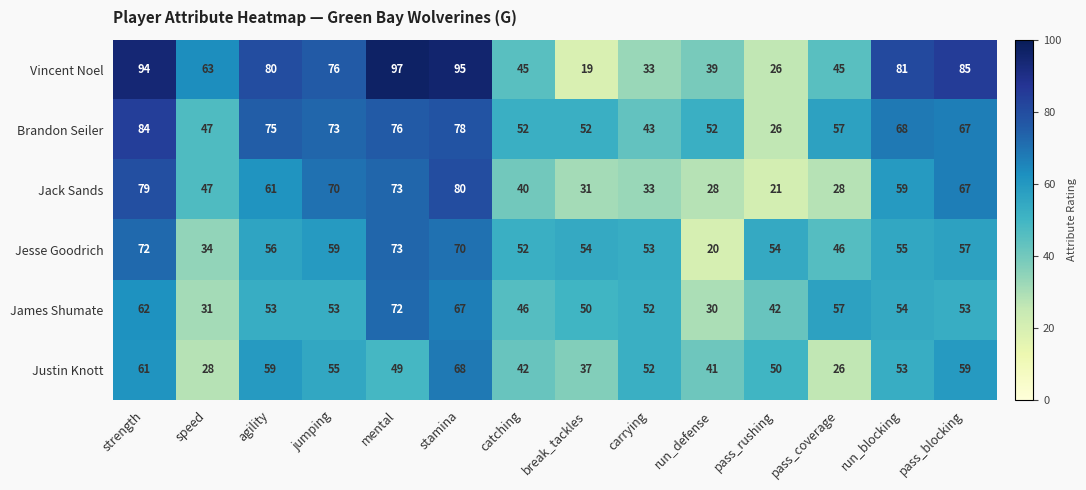

Which category has the lowest value in the Justin Knott series?

pass_coverage